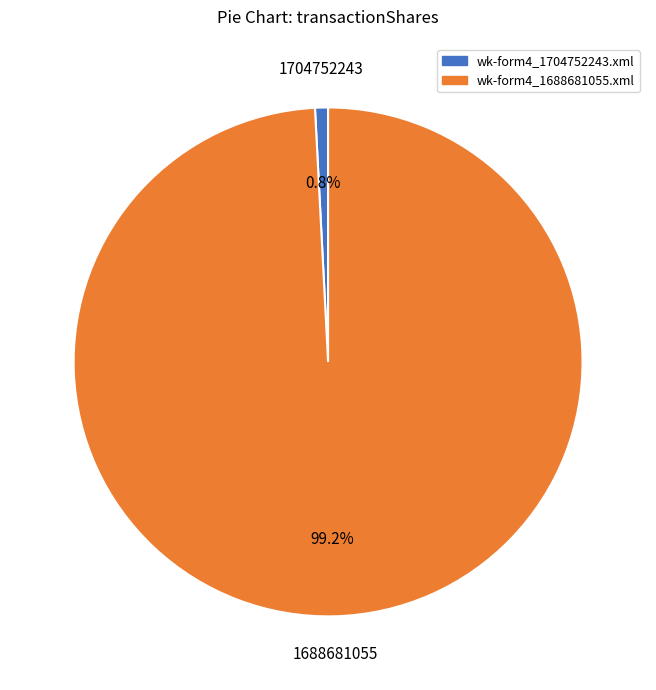

What portion of the pie excludes wk-form4_1704752243.xml?

99.2%